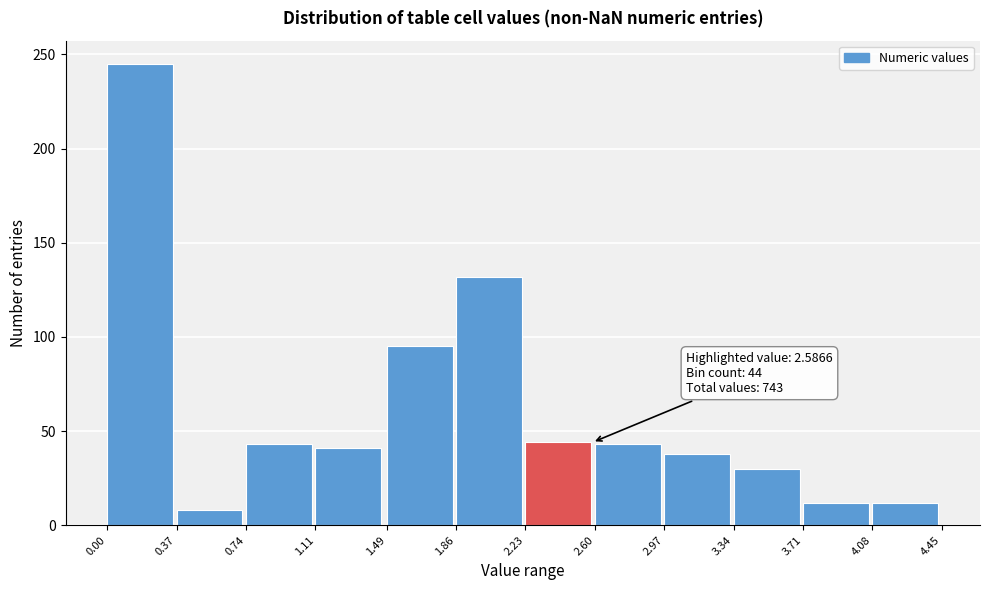

Which range on the x-axis has the tallest bar?

0.00 to 0.37